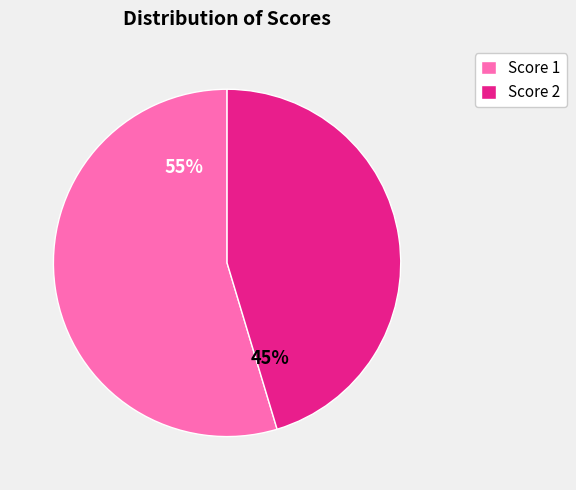

The Score 2 slice represents 51% of the pie. True or false?

False